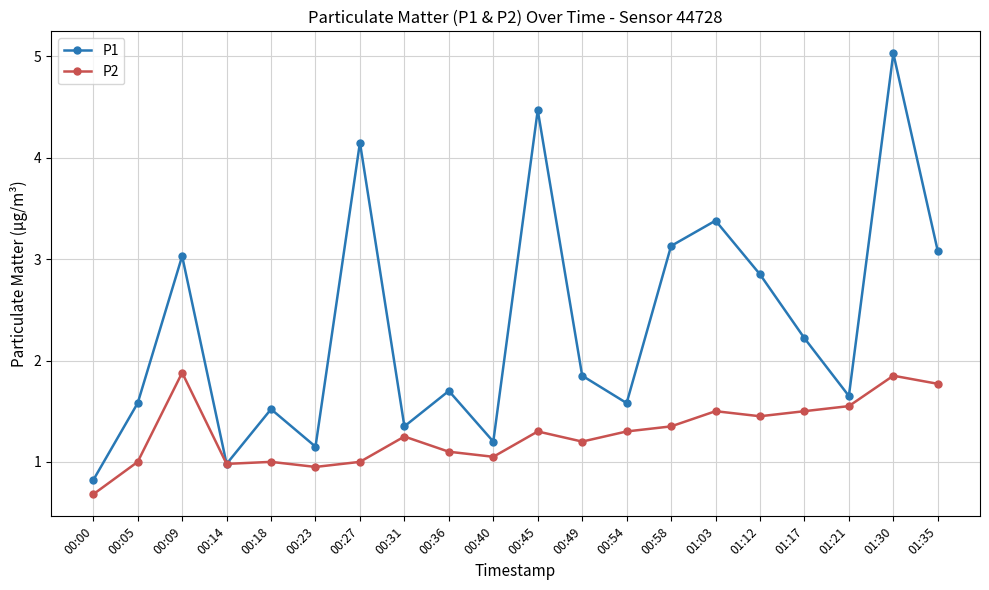

Which series changed the most between 00:14 and 00:23?

P1